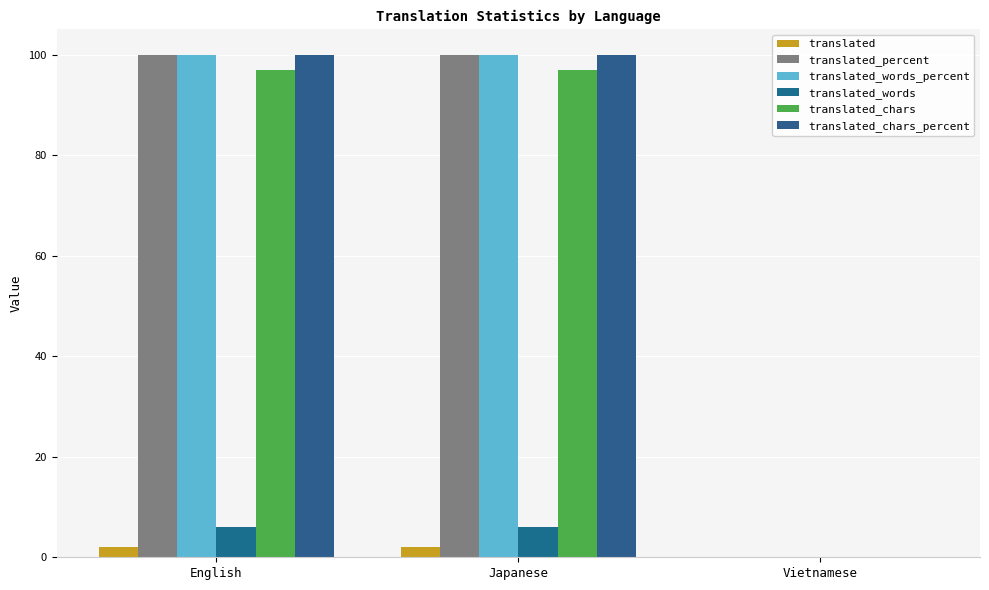

At which category is the sum across all series the highest?

English